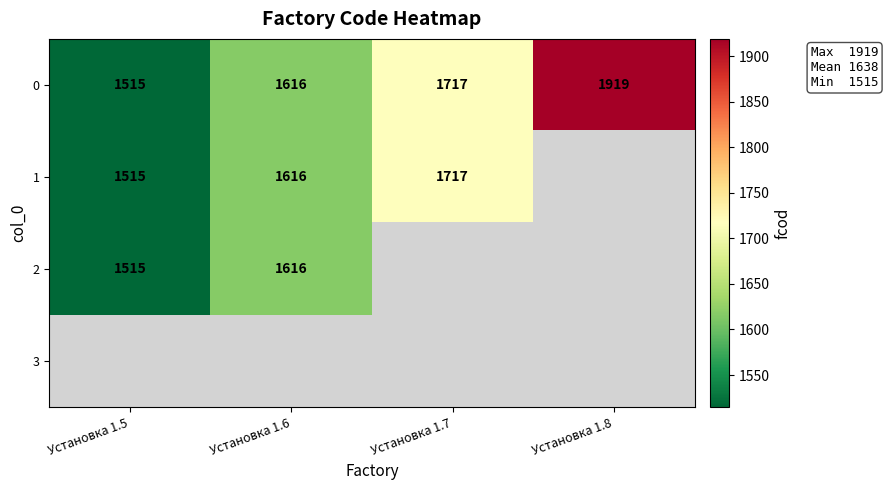

Rank the categories by 0 value from lowest to highest.

Установка 1.5, Установка 1.6, Установка 1.7, Установка 1.8